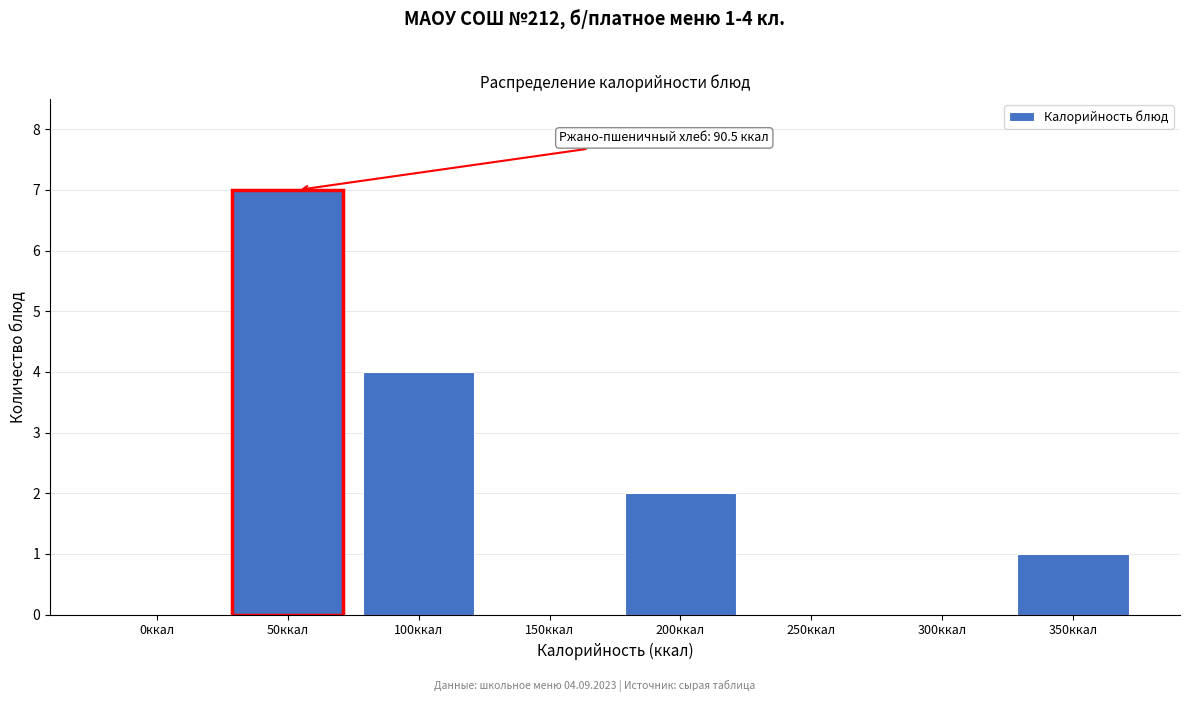

Reading left to right, extract all data points from this chart.

0ккал=0	50ккал=7	100ккал=4	150ккал=0	200ккал=2	250ккал=0	300ккал=0	350ккал=1